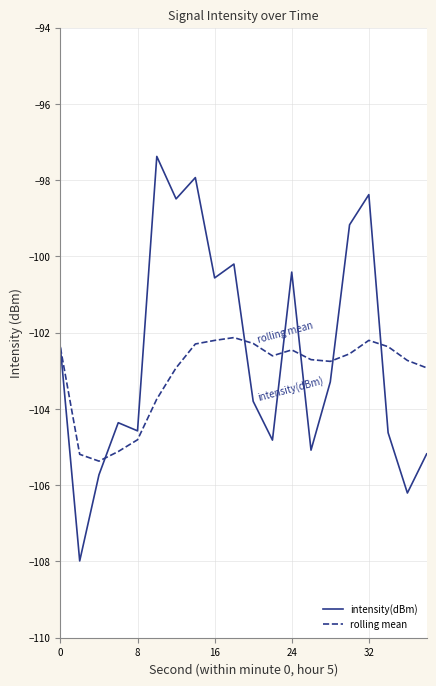

Which series has the widest spread of values?

intensity(dBm)